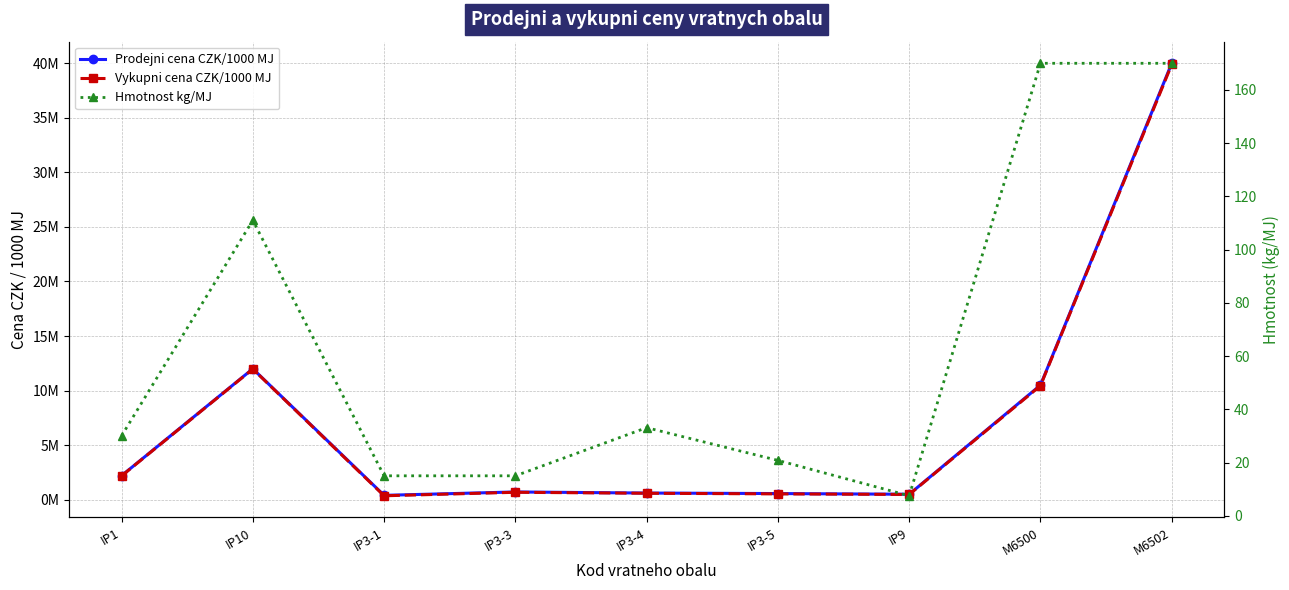

Rank the series at IP3-4 from highest to lowest value.

Prodejni cena CZK/1000 MJ, Vykupni cena CZK/1000 MJ, Hmotnost kg/MJ